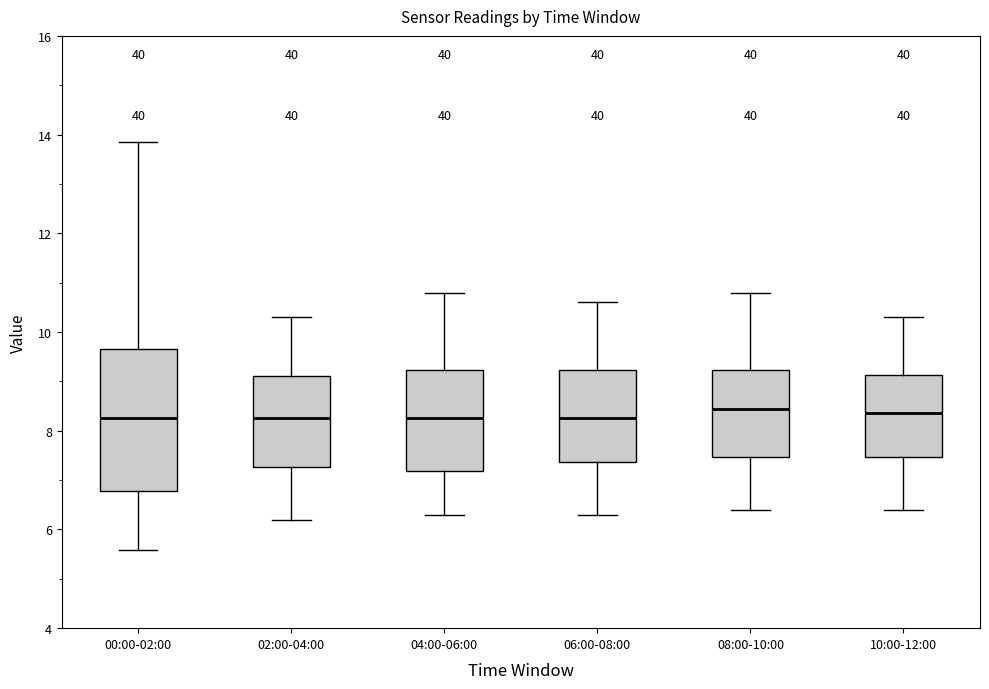

Where is the upper edge of the box for 06:00-08:00 on the y-axis? The values are not printed on the chart, so give them approximately, as read against the axis.

9.2